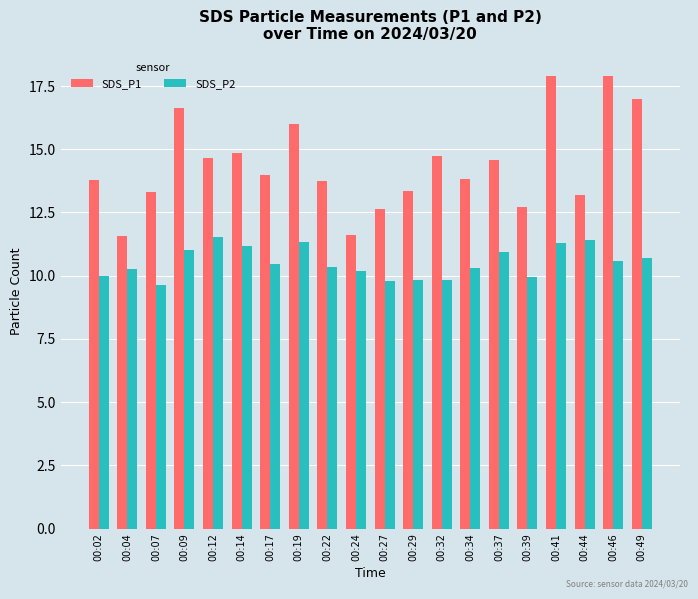

How many data points does each series have?

20